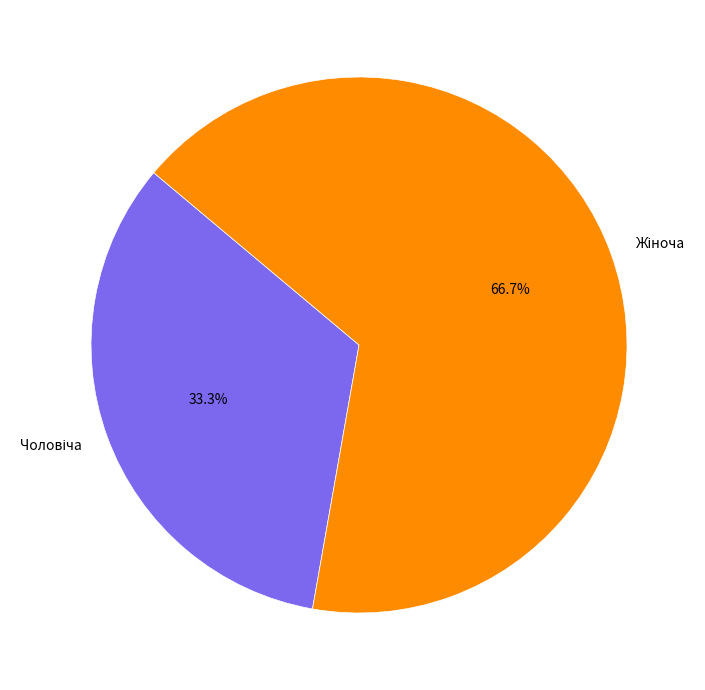

How many slices are in this pie chart?

2